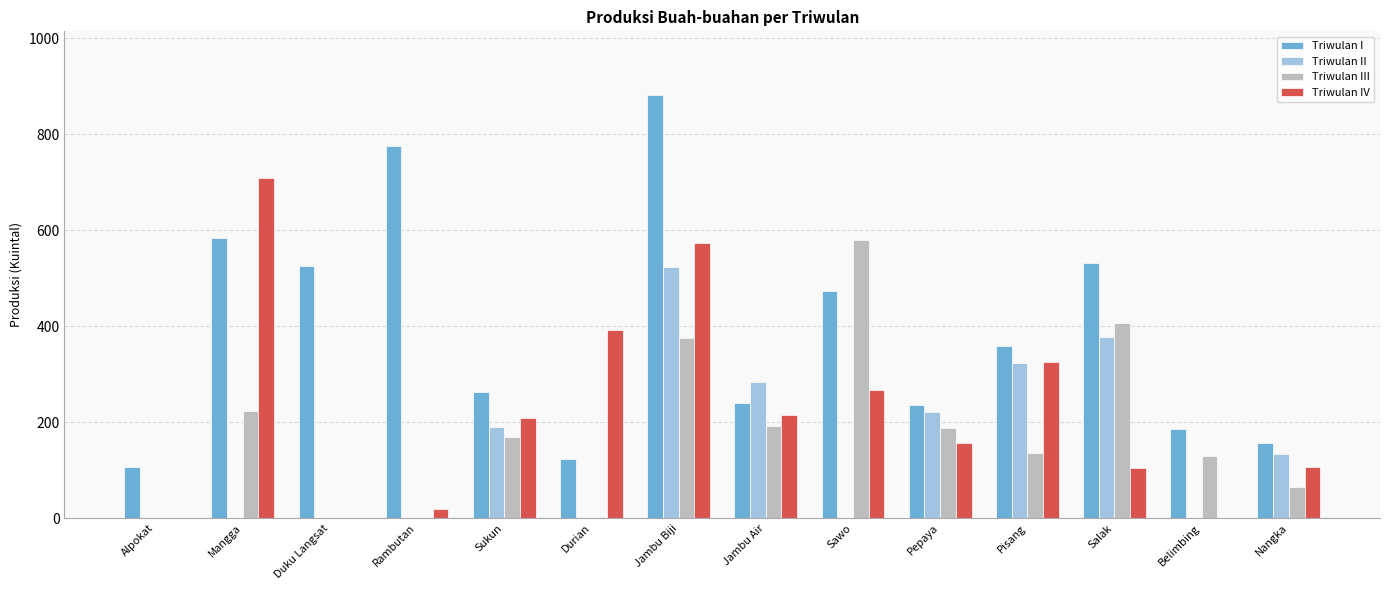

The Triwulan I series shows 267 at Salak. True or false?

False